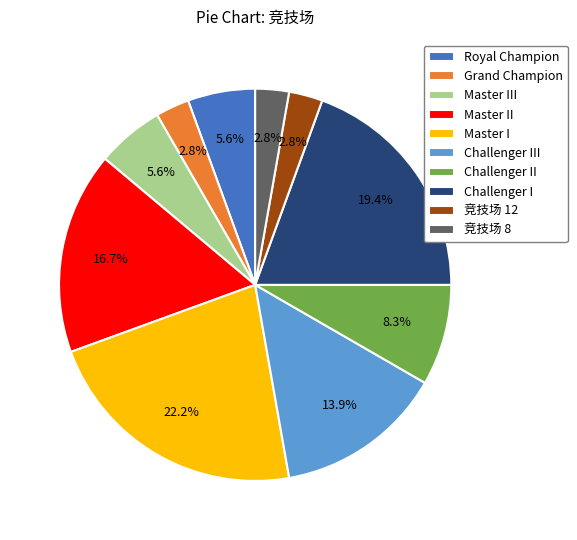

Is there any slice that represents more than half of the pie?

No